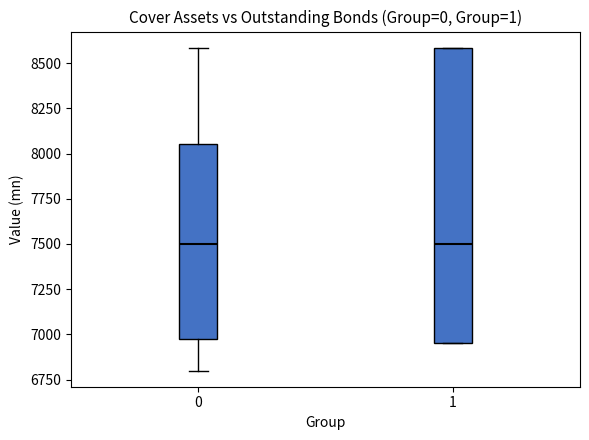

Comparing the boxes themselves (not the whiskers), which one is the tallest?

1